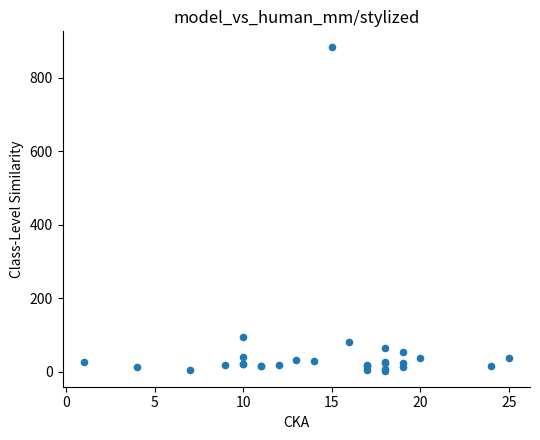

What Y value in the scatter plot is closest to 442?

93.6